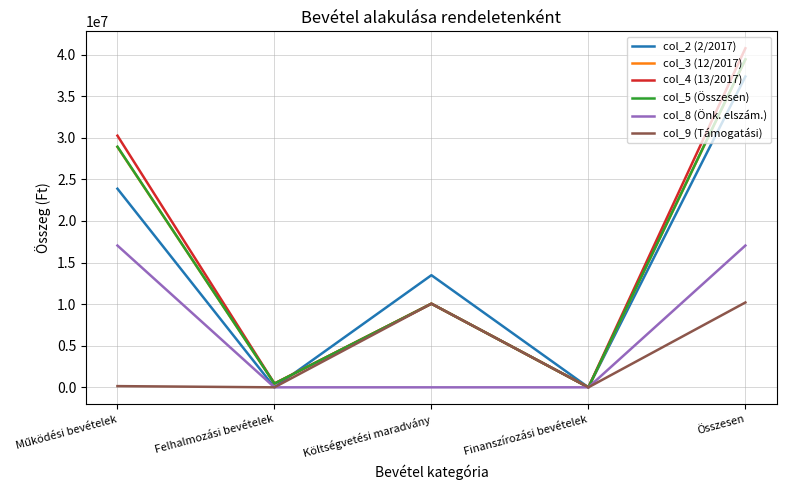

Is it true that col_3 (12/2017) equals 10053972 at Költségvetési maradvány?

True